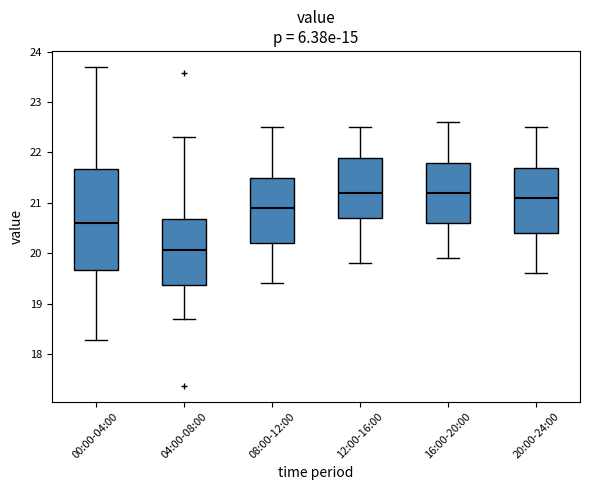

Which box is the tallest, from its lower edge to its upper edge?

00:00-04:00